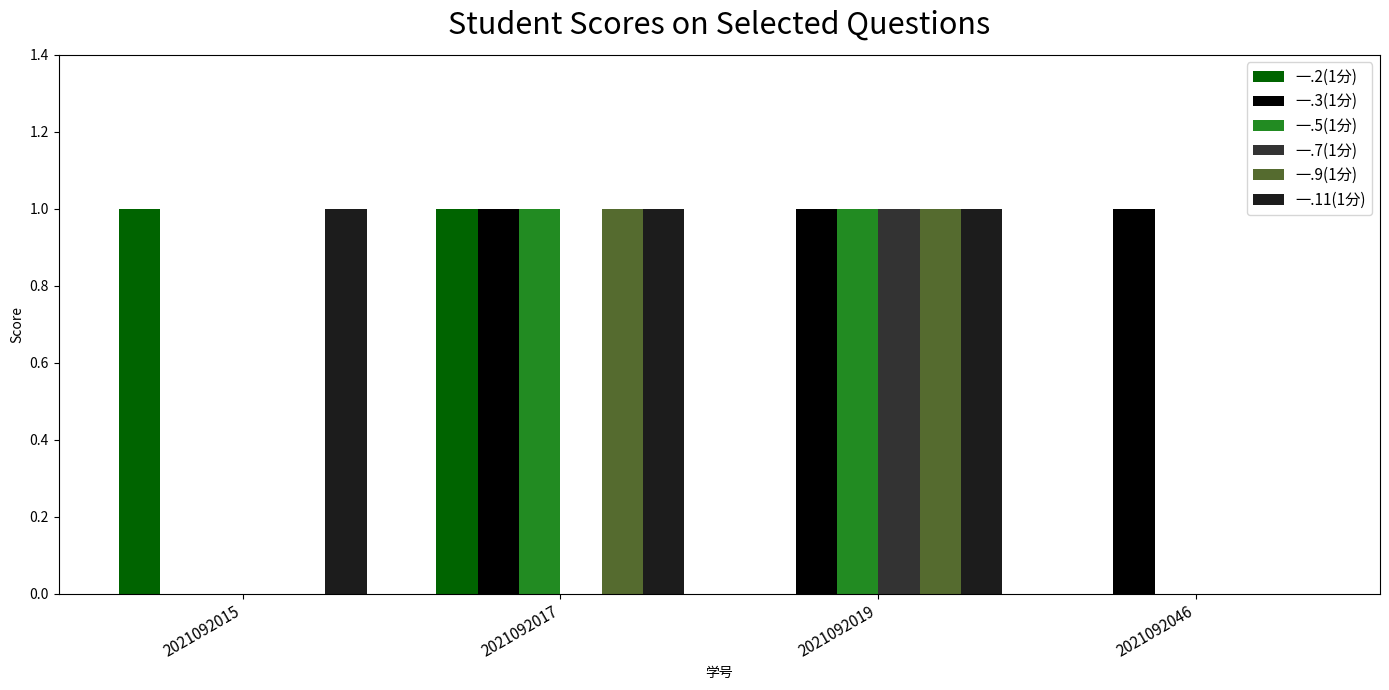

Is it true that 一.11(1分) equals 0 at 2021092019?

False